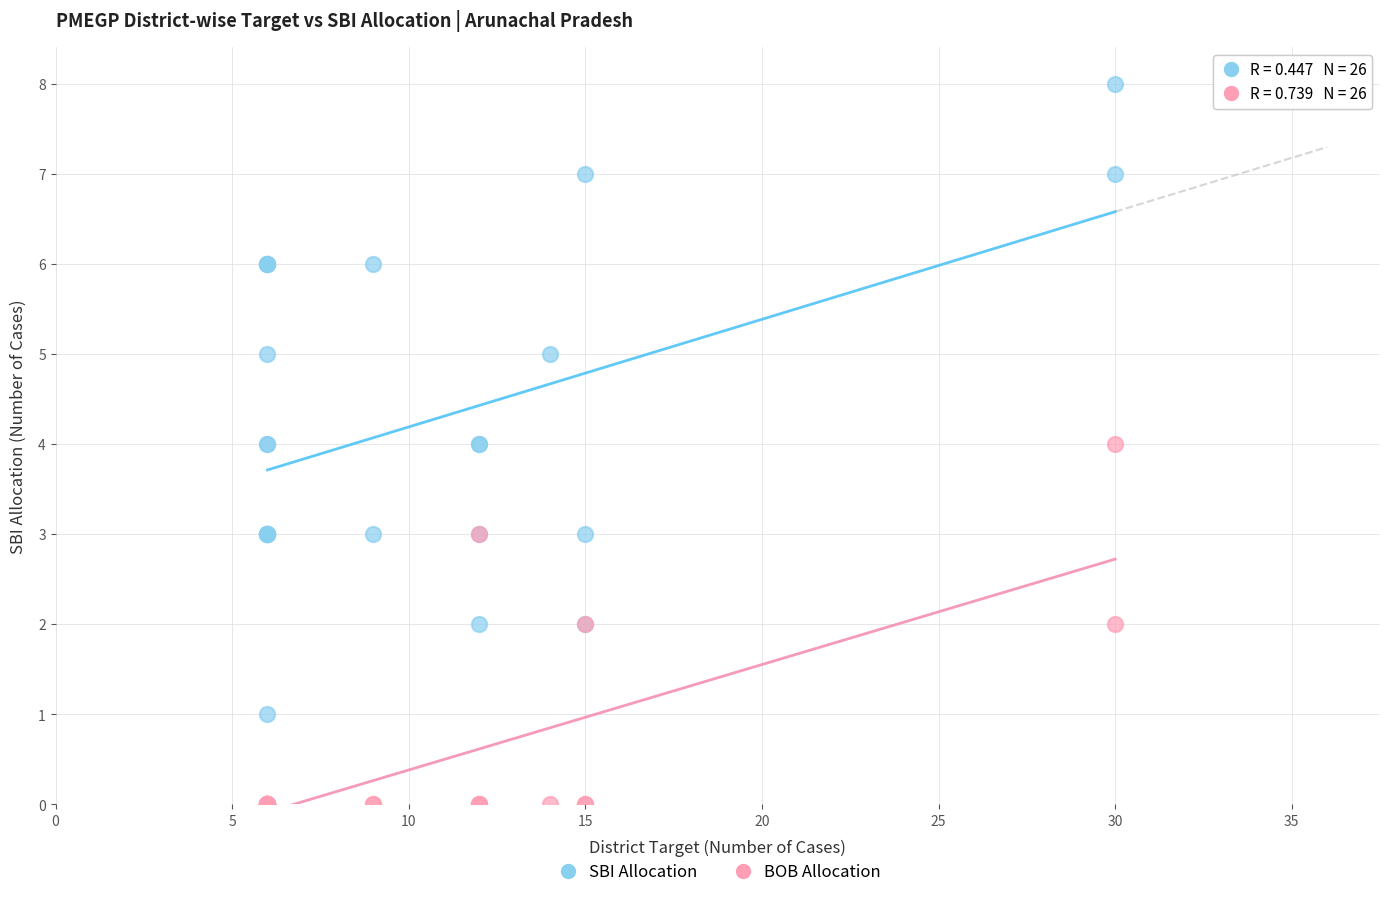

Which series contains the lowest Y value?

BOB Allocation